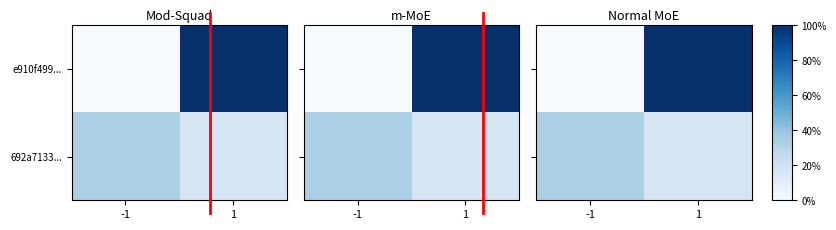

At which label does e910f499... reach its peak?

1